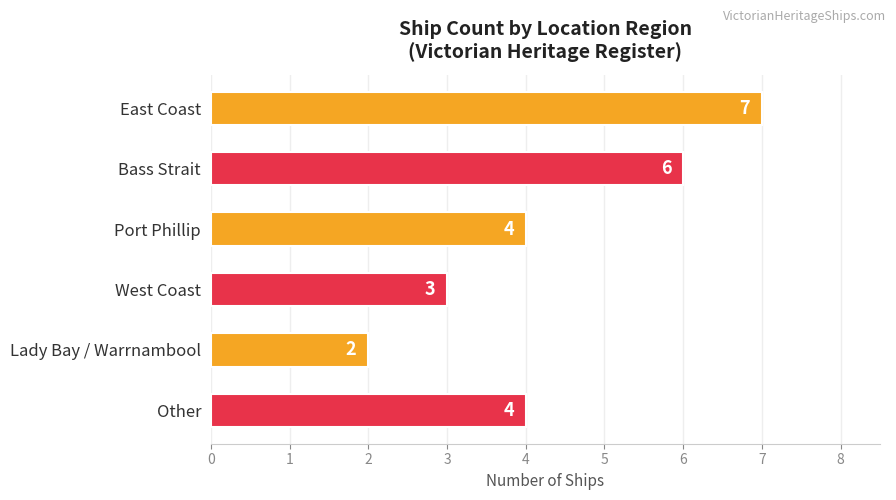

What is the difference between the maximum and minimum values?

5